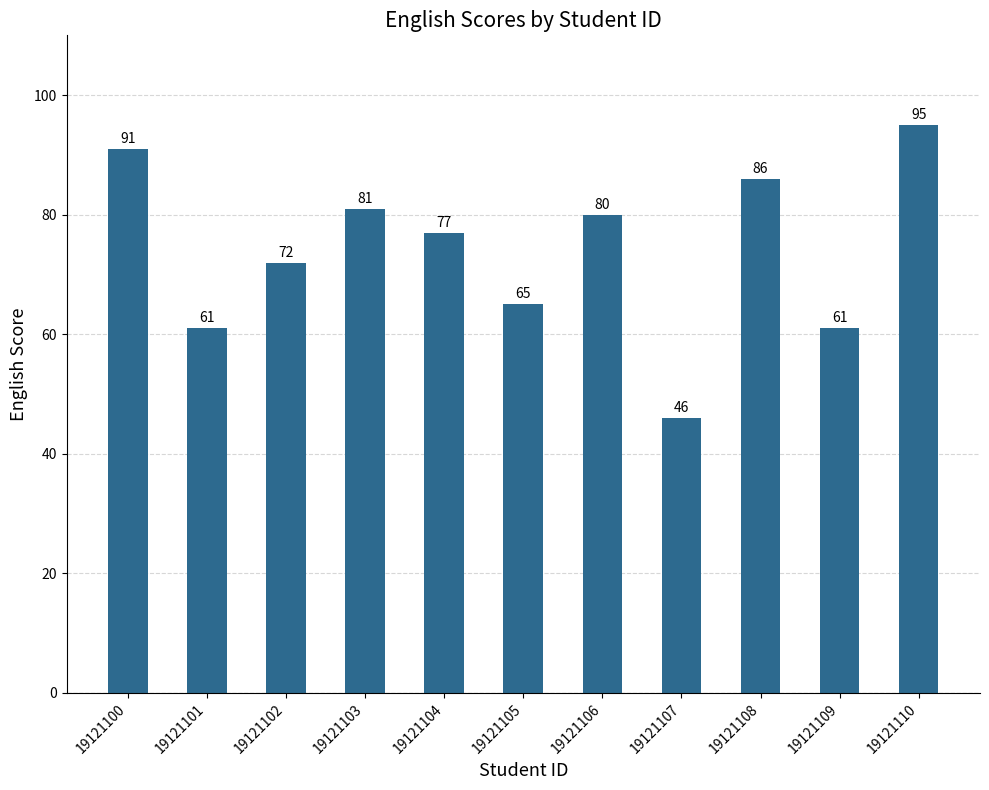

Reading right to left, transcribe all the data shown in this chart.

19121110=95	19121109=61	19121108=86	19121107=46	19121106=80	19121105=65	19121104=77	19121103=81	19121102=72	19121101=61	19121100=91